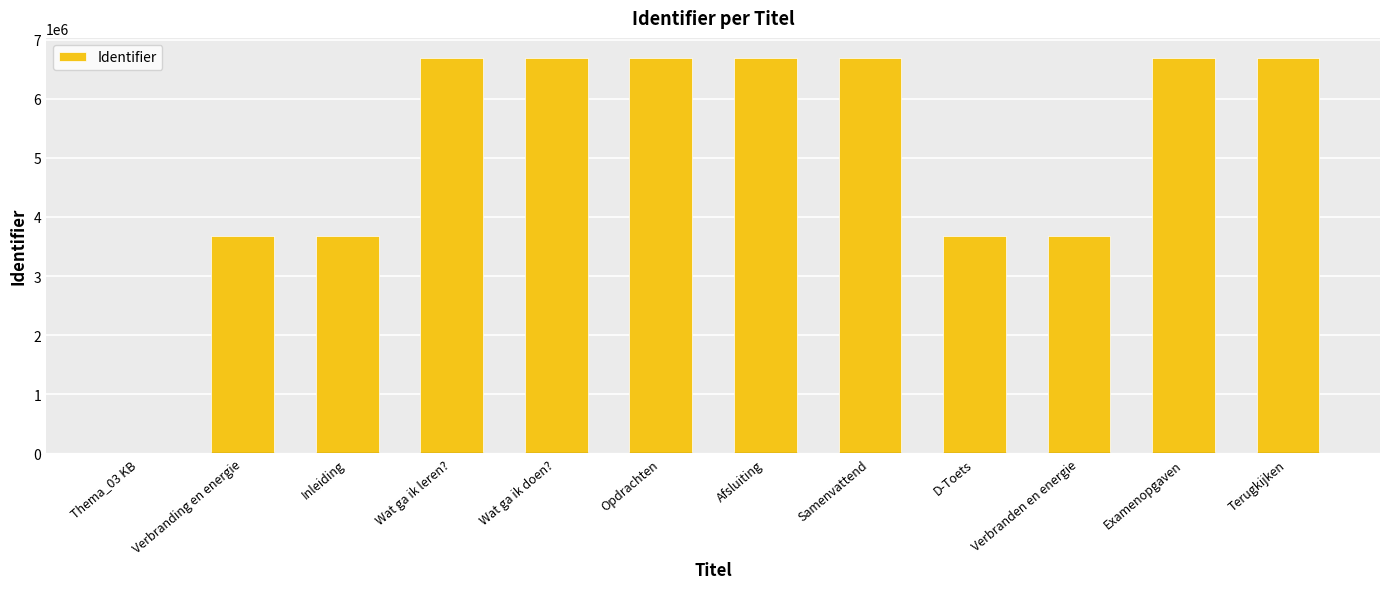

What is the ratio of the value at D-Toets to the value at Samenvattend?

0.5